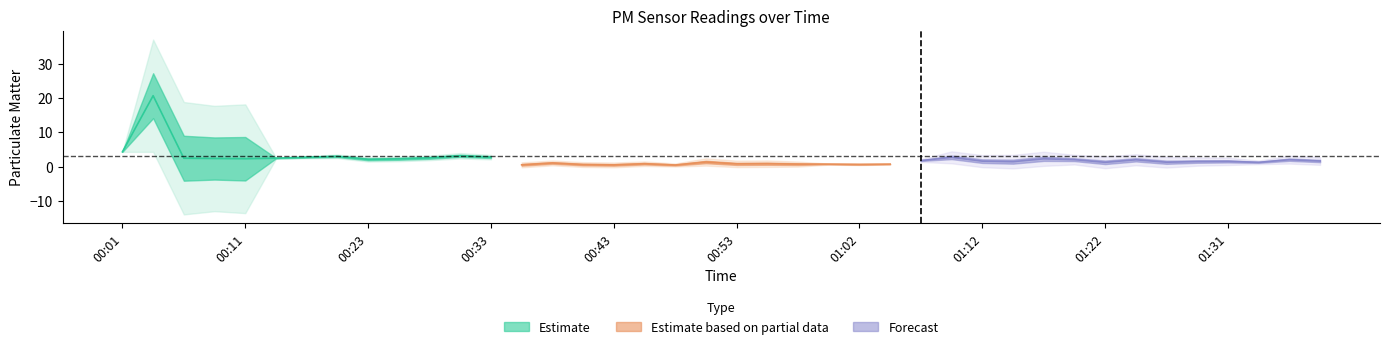

Is the value of P2 at 00:31 greater than the value of P1 at 00:08?

No